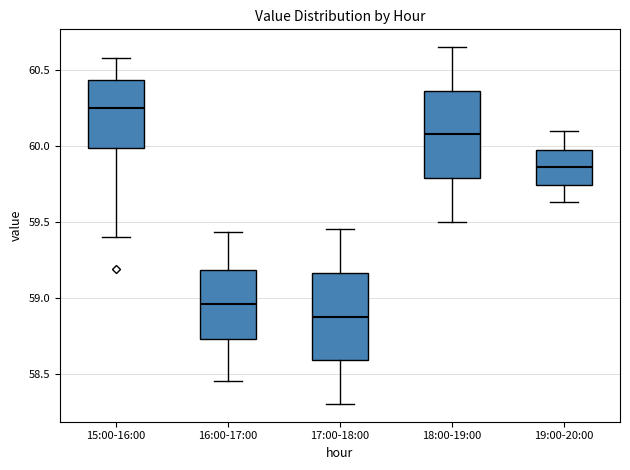

Reading left to right, read every box against the y-axis: the position of its median line, the range the box covers, and the ends of its whiskers. The values are not printed on the chart, so give them approximately, as read against the axis.

15:00-16:00: median 60.25, box 60.00 to 60.45, whiskers 59.40 to 60.60
16:00-17:00: median 58.95, box 58.75 to 59.20, whiskers 58.45 to 59.45
17:00-18:00: median 58.90, box 58.60 to 59.15, whiskers 58.30 to 59.45
18:00-19:00: median 60.10, box 59.80 to 60.35, whiskers 59.50 to 60.65
19:00-20:00: median 59.85, box 59.75 to 60.00, whiskers 59.65 to 60.10